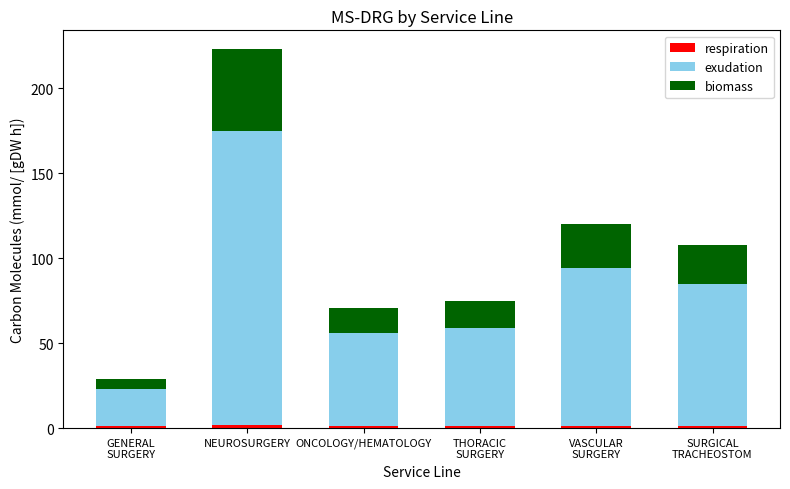

At which category is the sum across all series the highest?

NEUROSURGERY